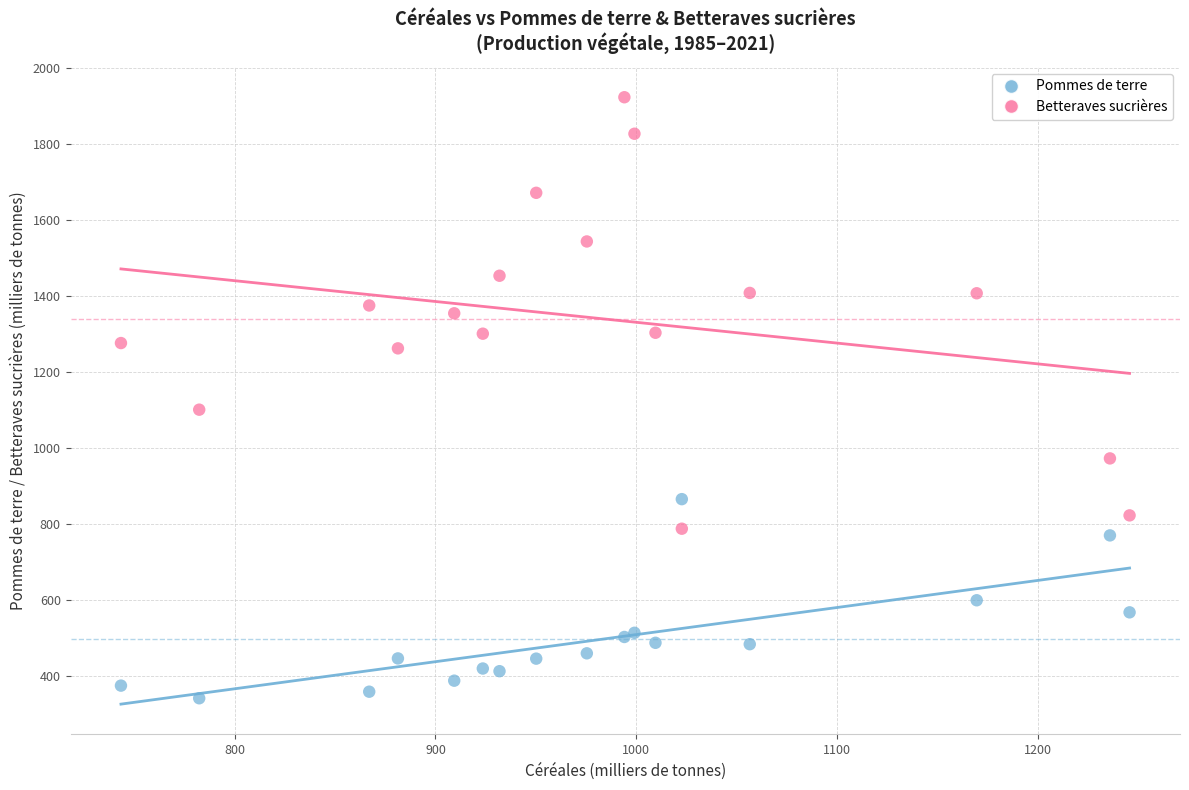

Which series has the widest spread of Y values?

Betteraves sucrières